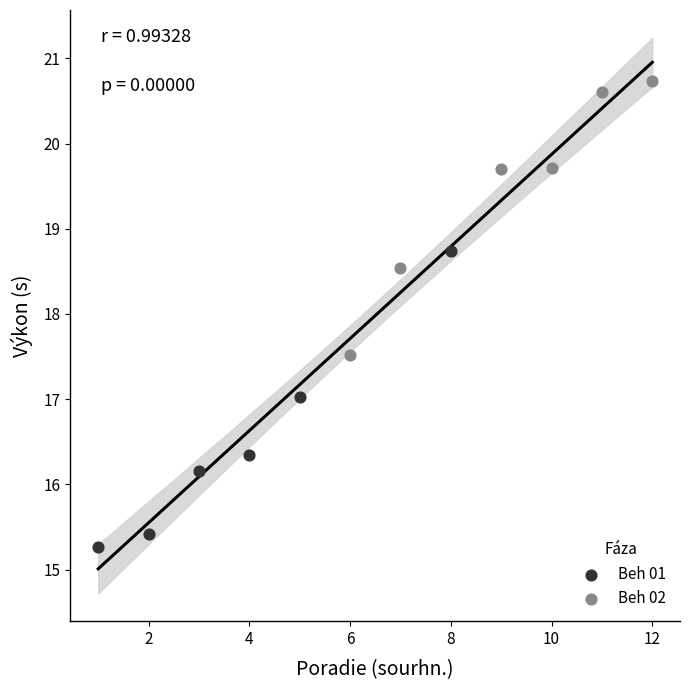

Which series contains the lowest Y value?

Beh 01